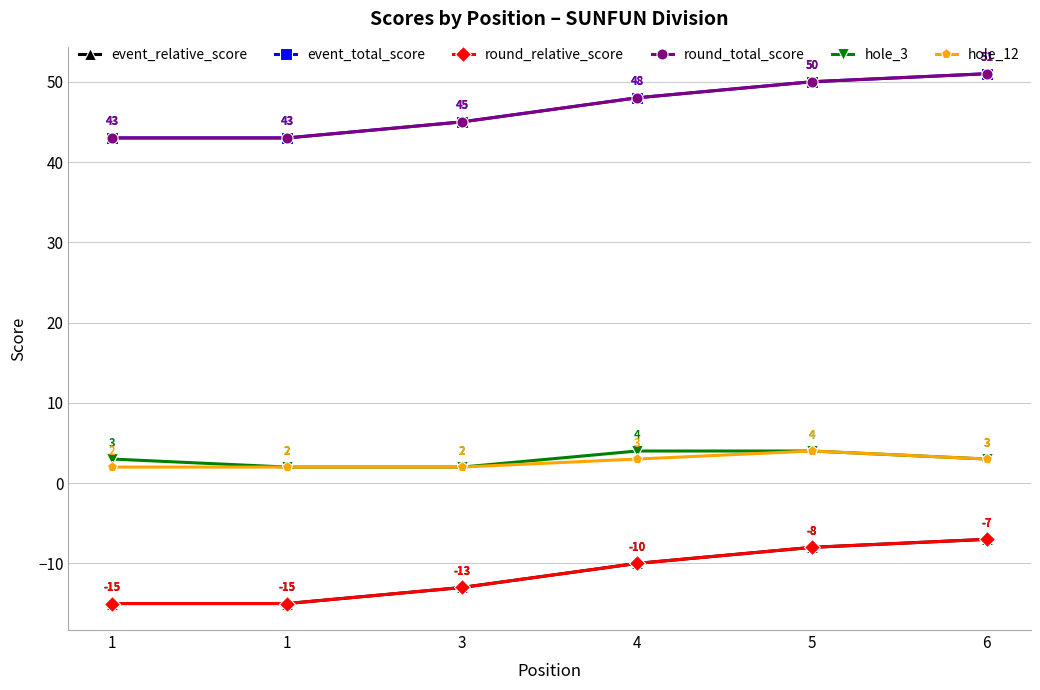

How many lines are shown in the chart?

6